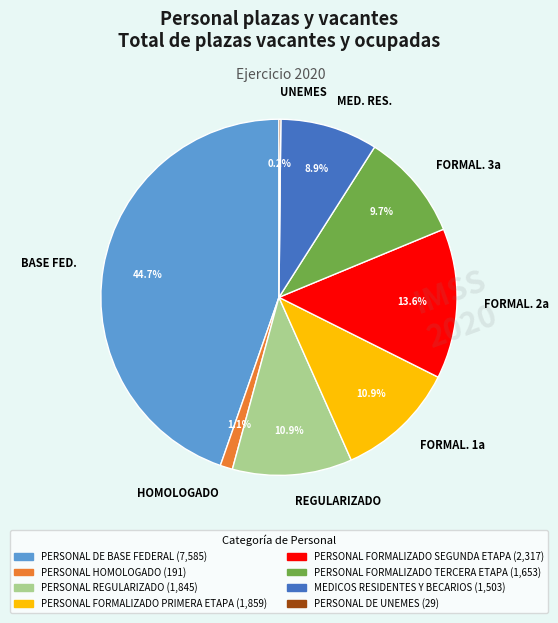

Which category has the biggest portion of the pie?

BASE FED.